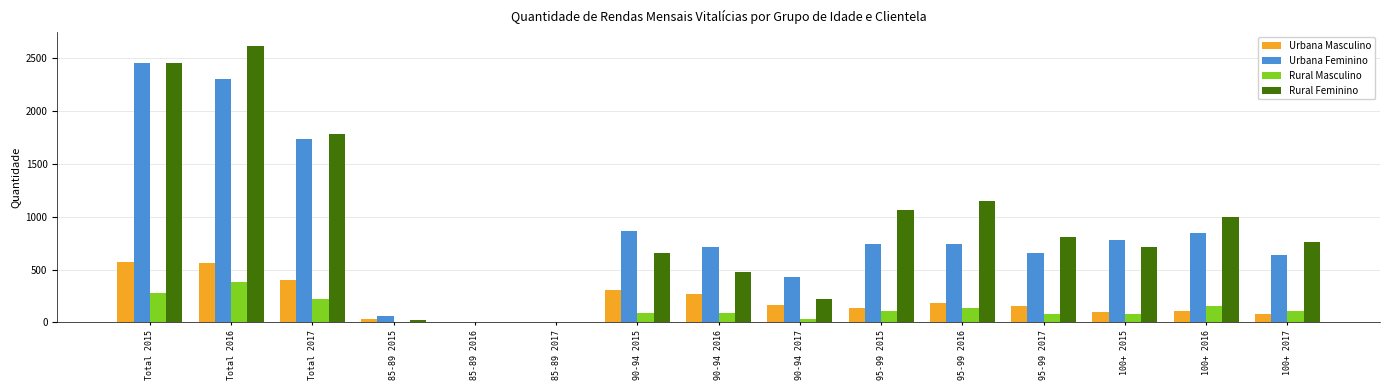

Read the Urbana Masculino value at Total 2015.

572